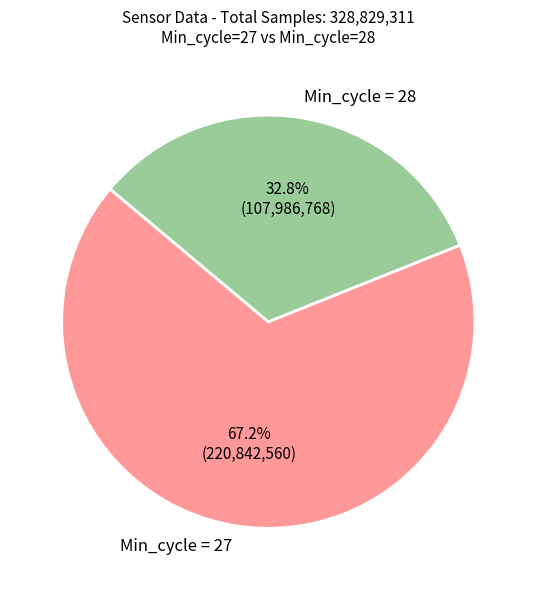

Which category has the smallest portion of the pie?

Min_cycle = 28